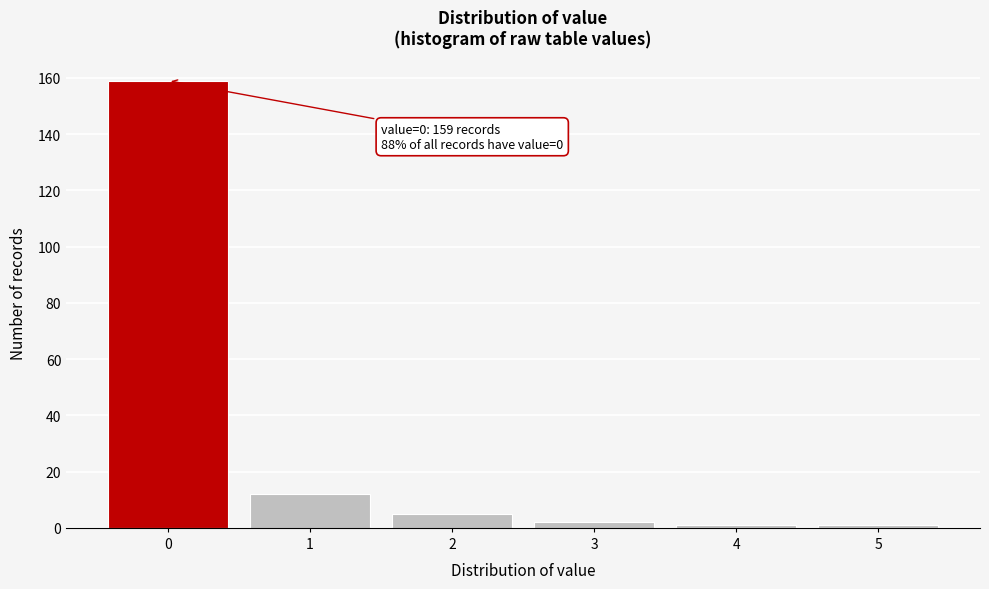

Reading left to right, transcribe all the data shown in this chart.

159	12	5	2	1	1